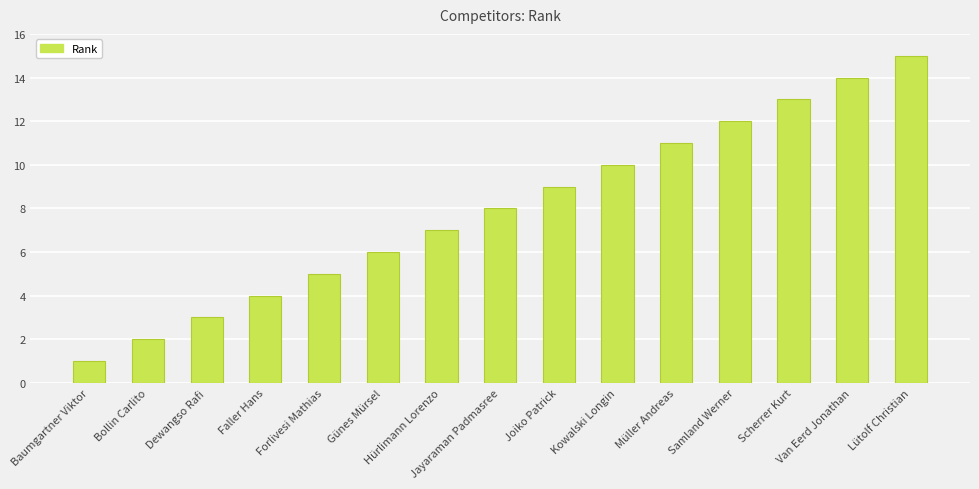

How many data points are less than 8?

7